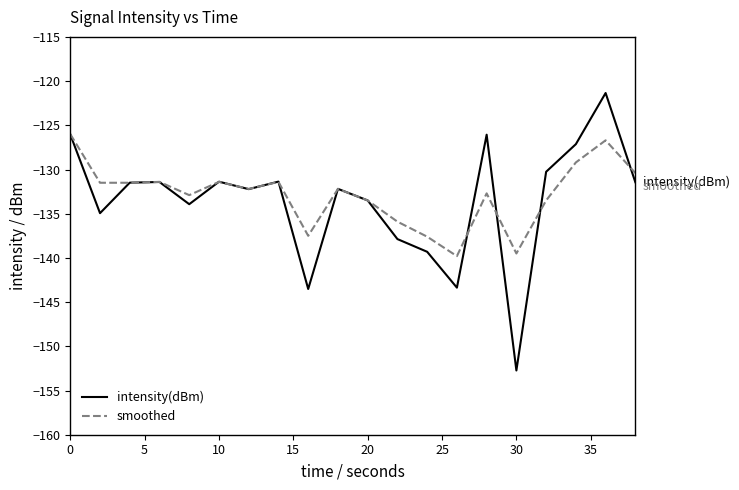

Which series has the largest range (max minus min)?

intensity(dBm)